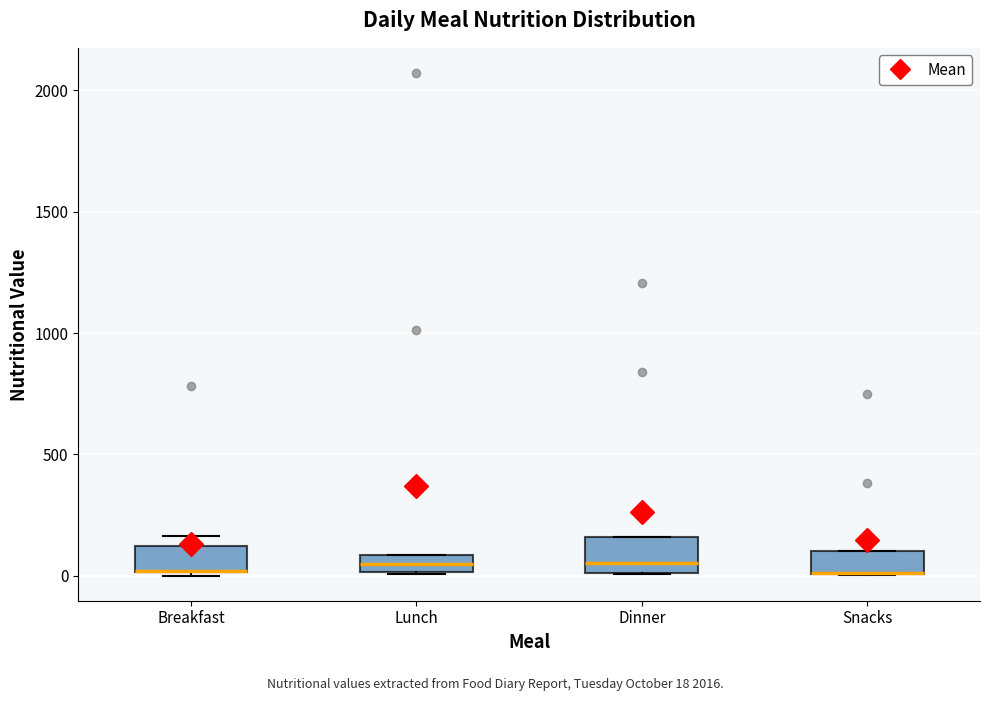

Where does the median line of the box for Dinner sit on the y-axis? The values are not printed on the chart, so give them approximately, as read against the axis.

50